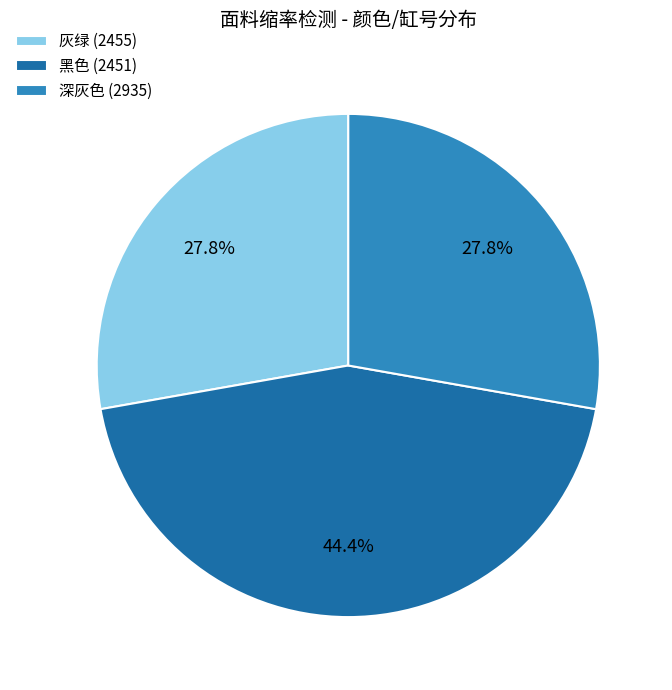

What is the largest slice in the pie chart?

黑色 (2451)